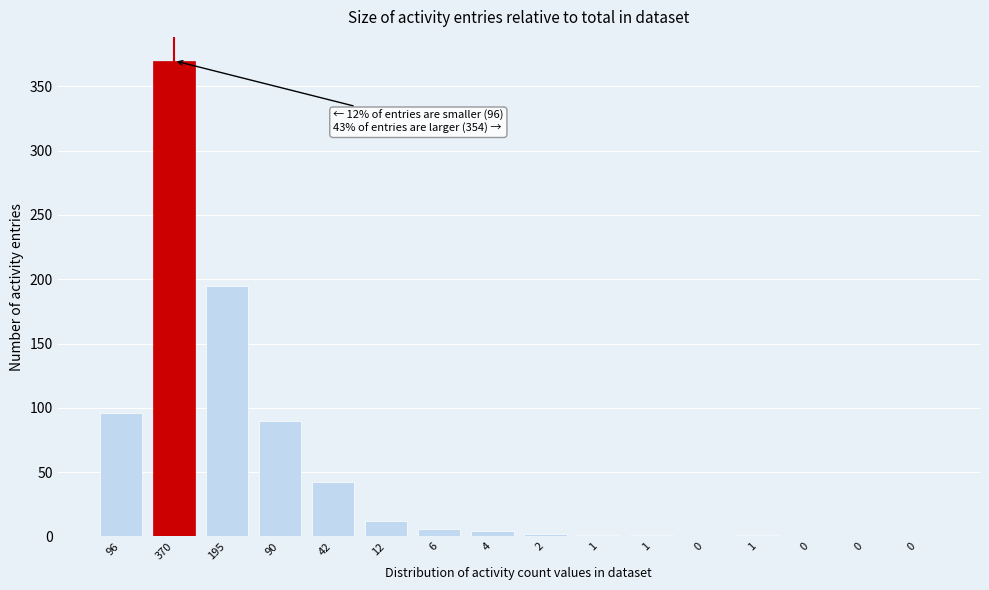

Are the bars horizontal?

No